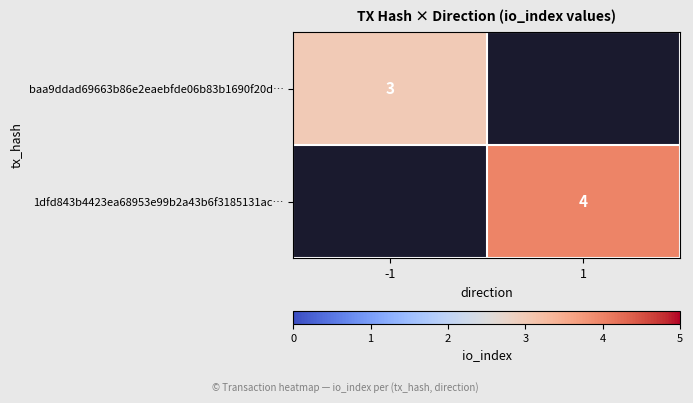

The value of baa9ddad69663b86e2eaebfde06b83b1690f20d… at -1 is 3. True or false?

True